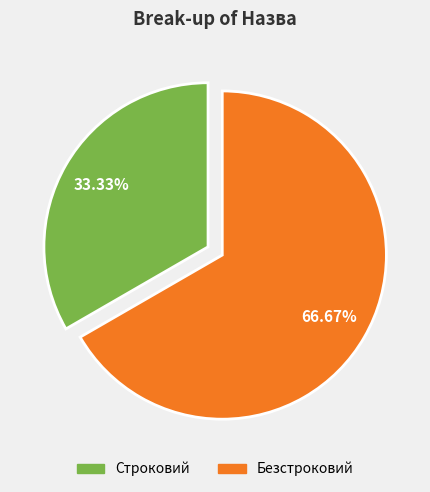

Rank the categories by value from lowest to highest.

Строковий, Безстроковий